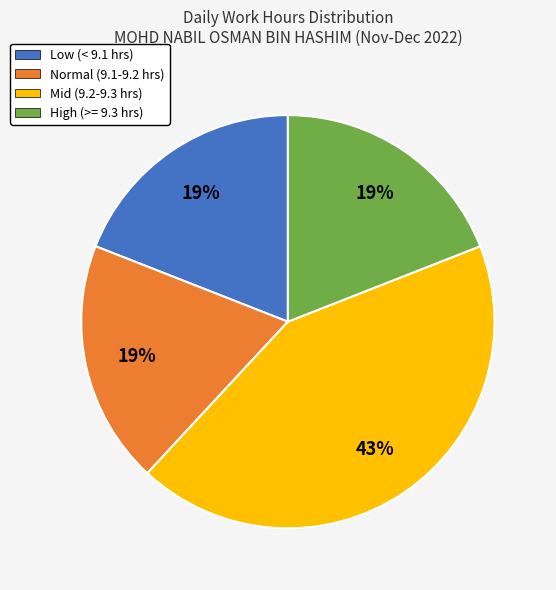

To the nearest percent, what is the average slice percentage?

25%